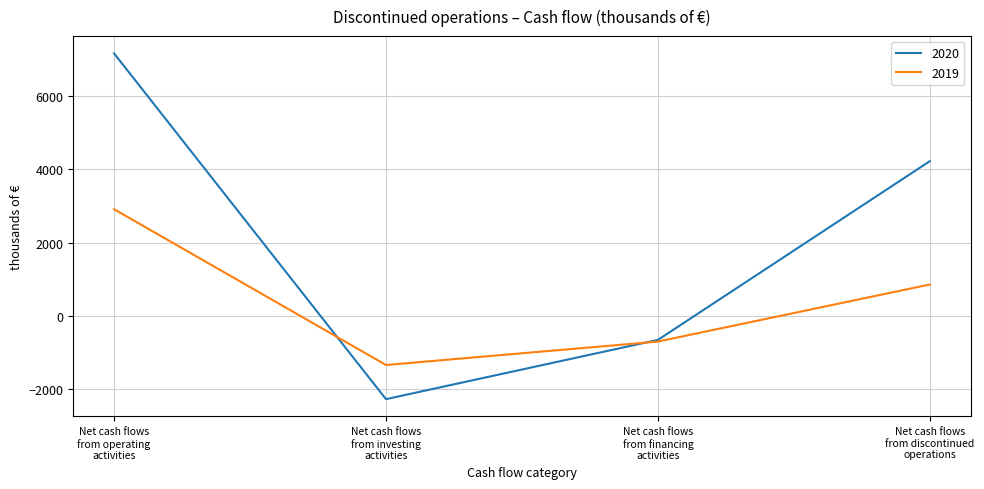

Count the number of categories in the chart.

4